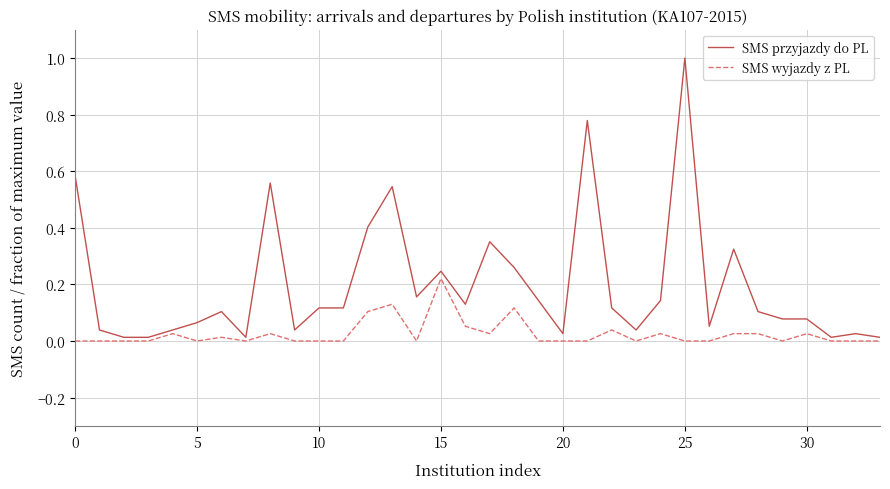

True or false: SMS wyjazdy z PL has more than 2 points higher than both neighbors.

True